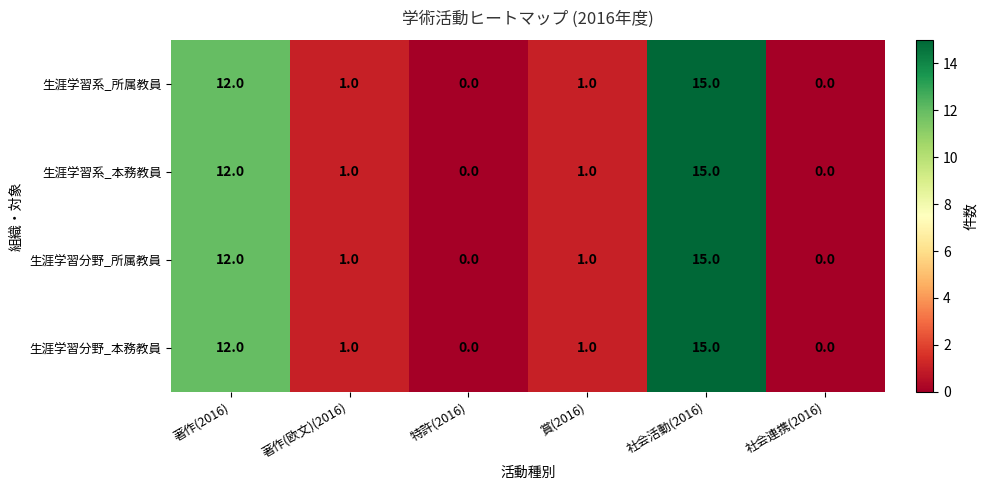

What is the average value of the 生涯学習系_所属教員 series?

5